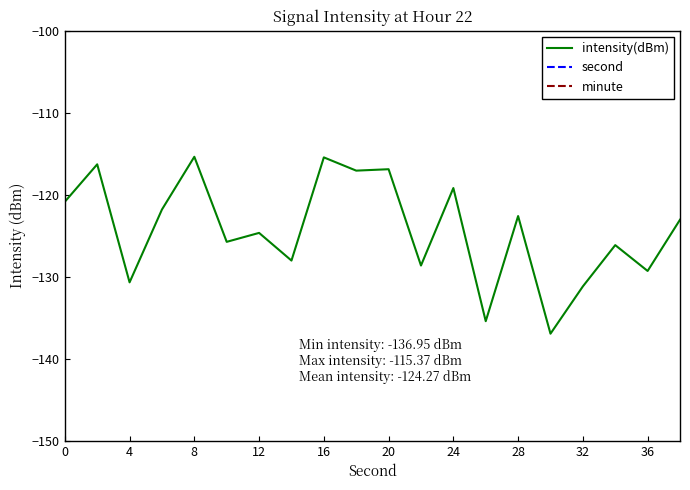

True or false: second and minute cross at least once.

False